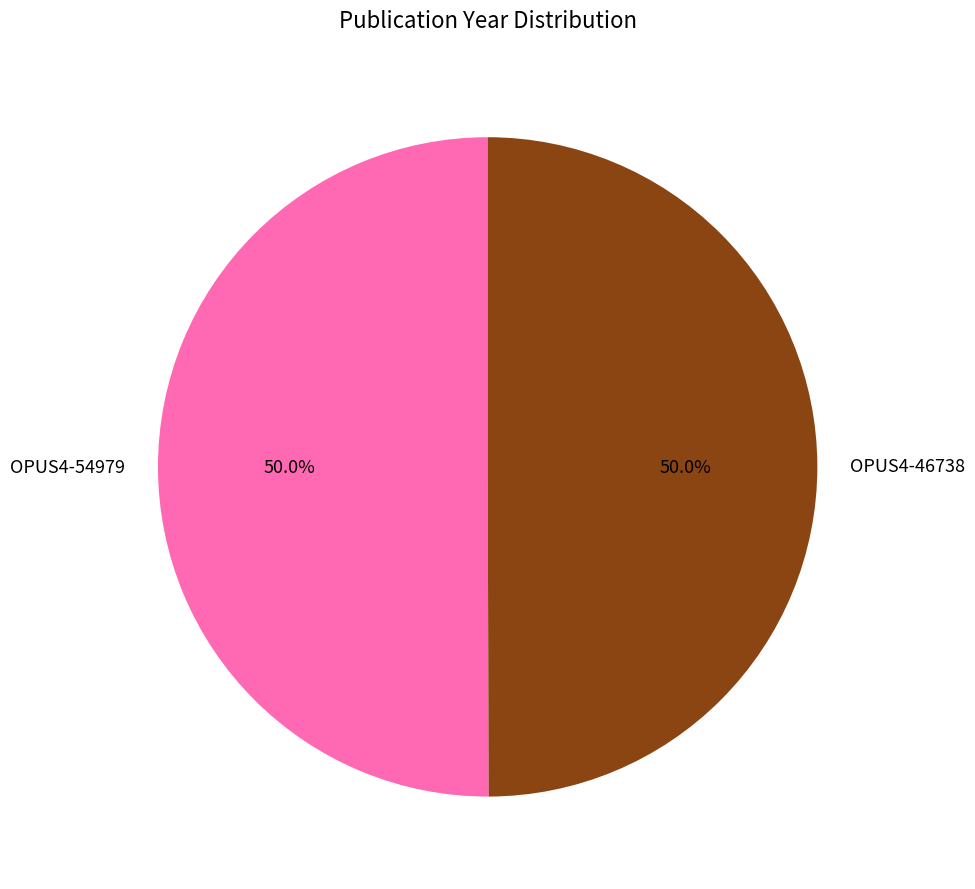

Is it true that OPUS4-46738 is 50% of the pie?

True